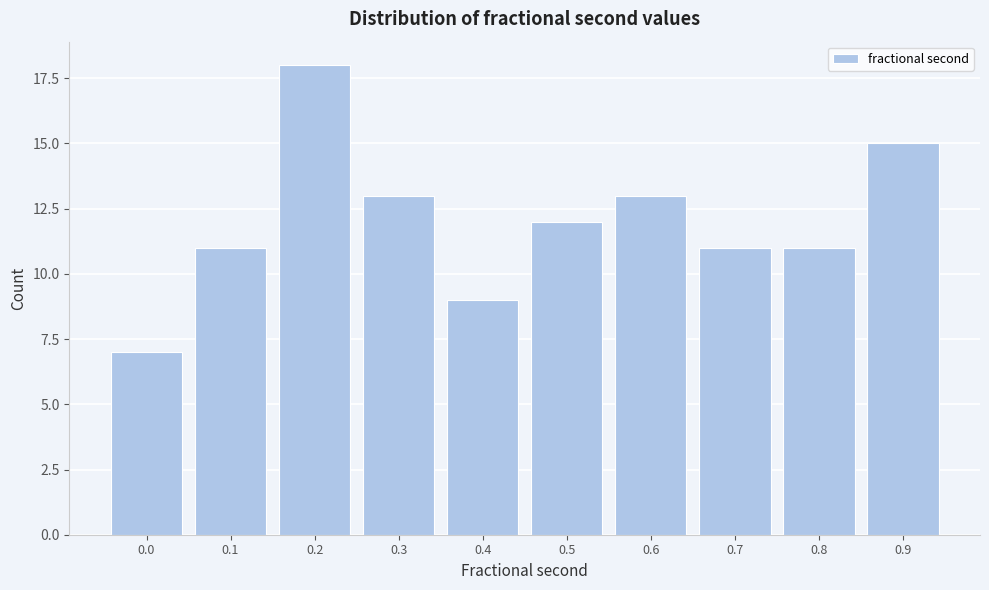

Reading left to right, transcribe all the data shown in this chart.

7	11	18	13	9	12	13	11	11	15